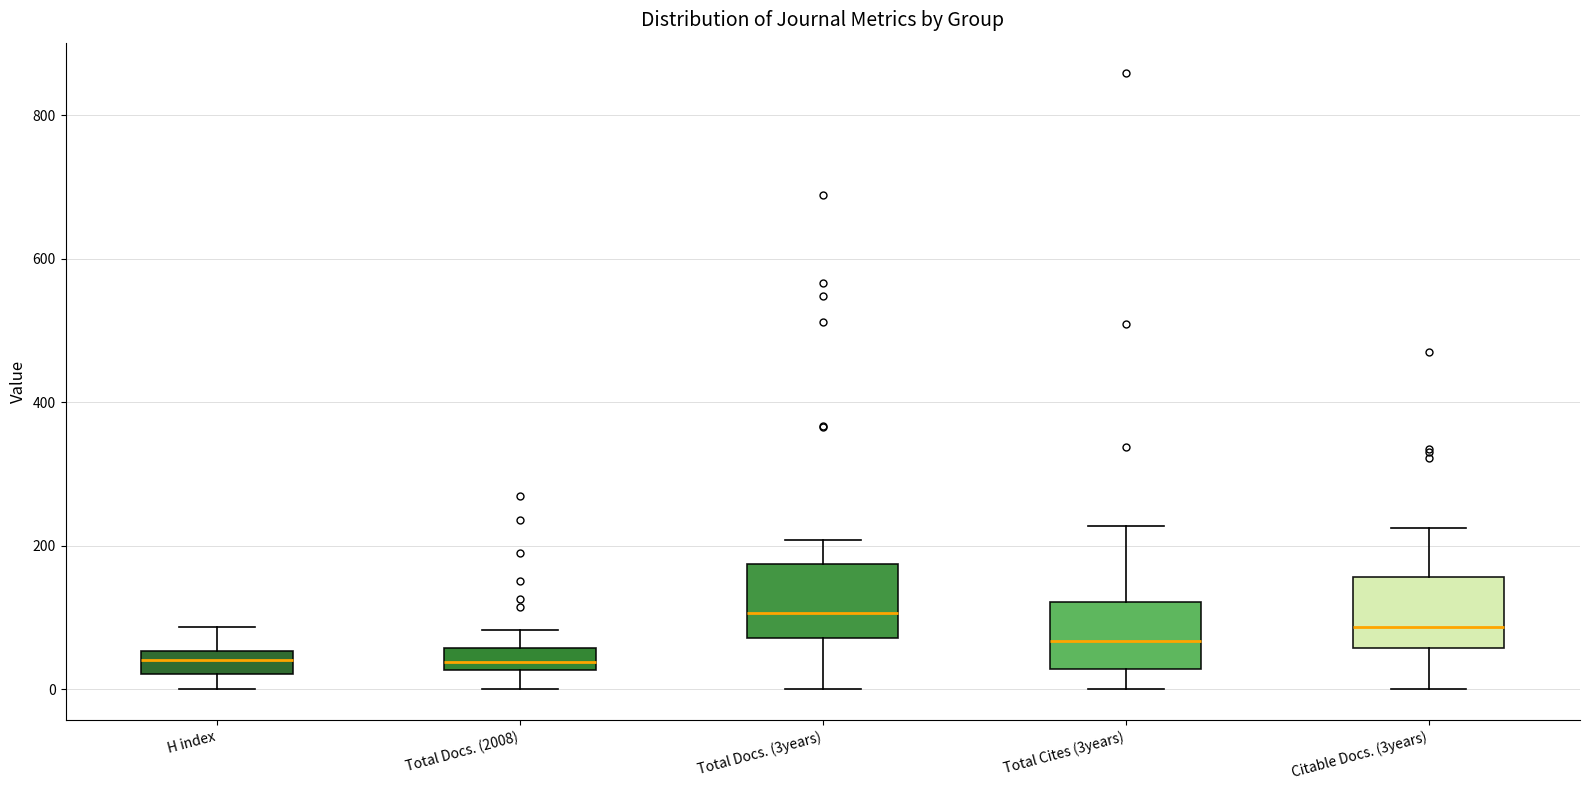

Reading left to right, transcribe this box plot: for each box, give where its median line is, the range the box spans, and where its two whiskers end, as read against the y-axis. The values are not printed on the chart, so give them approximately, as read against the axis.

H index: median 40, box 20 to 60, whiskers 0 to 80
Total Docs. (2008): median 40, box 20 to 60, whiskers 0 to 80
Total Docs. (3years): median 100, box 80 to 180, whiskers 0 to 200
Total Cites (3years): median 60, box 20 to 120, whiskers 0 to 220
Citable Docs. (3years): median 80, box 60 to 160, whiskers 0 to 220